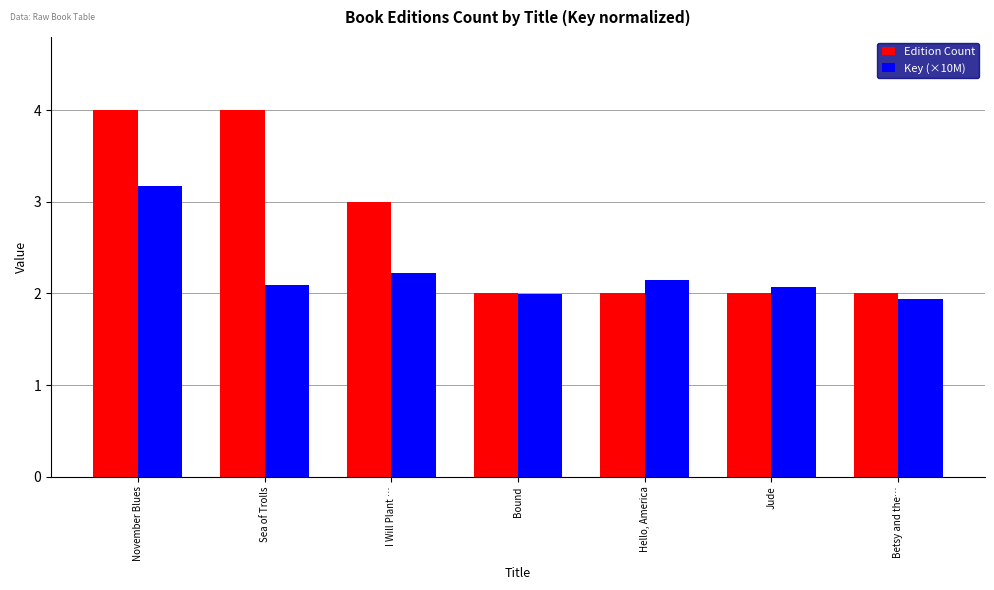

Which series has the widest spread of values?

Edition Count